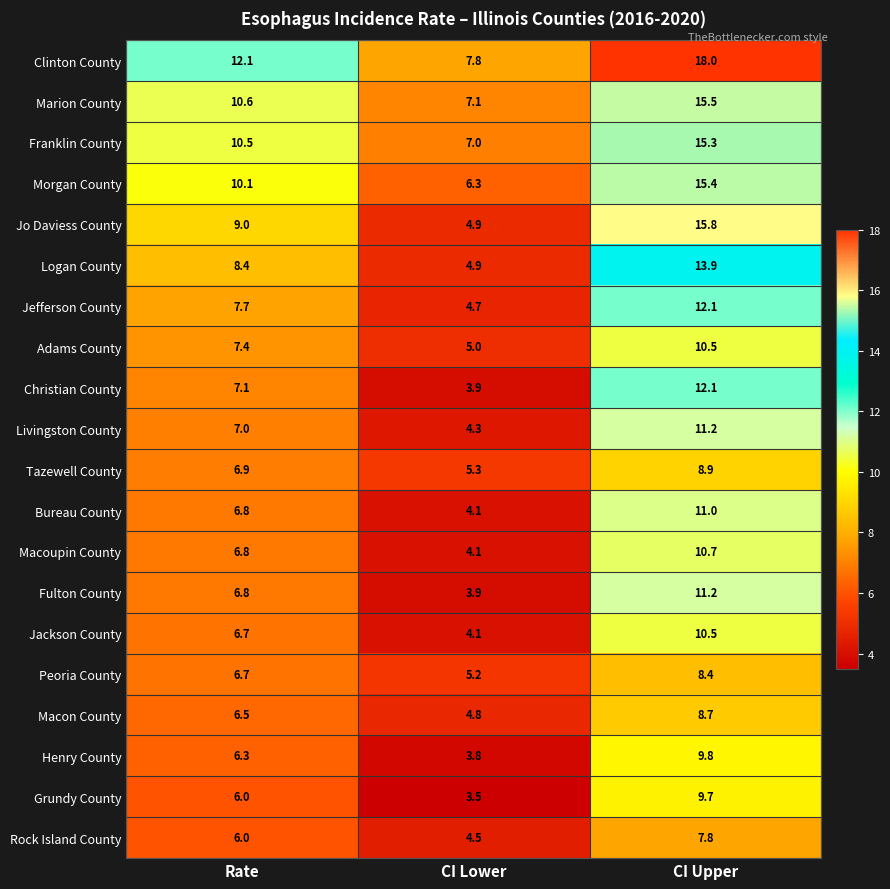

Between Rate and CI Upper, which series saw the biggest shift?

Jo Daviess County